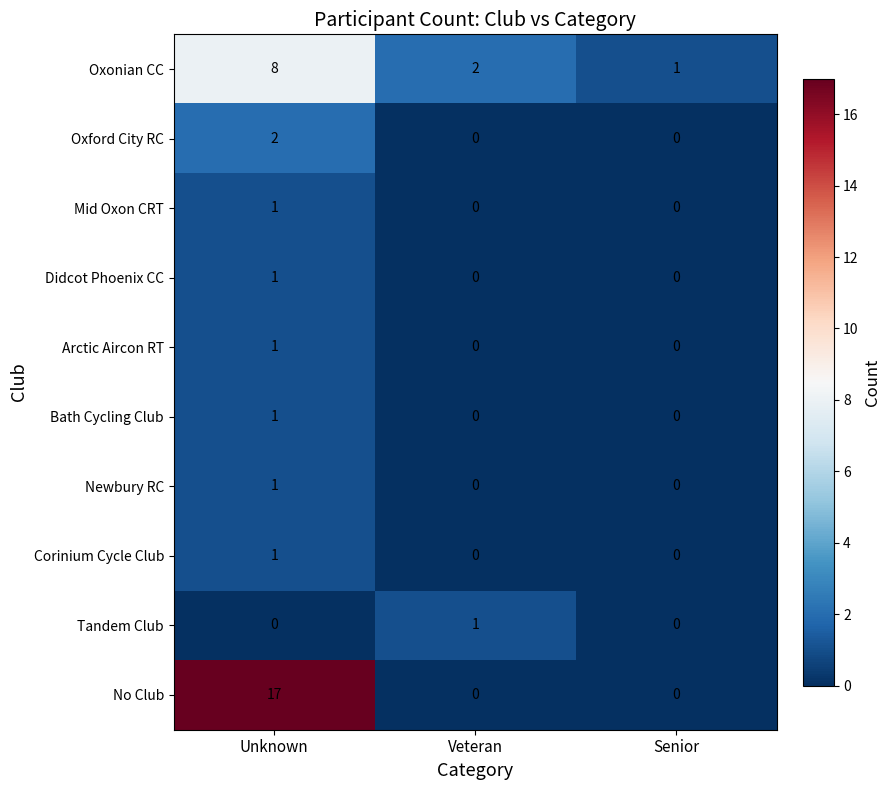

Which series has the largest range (max minus min)?

No Club